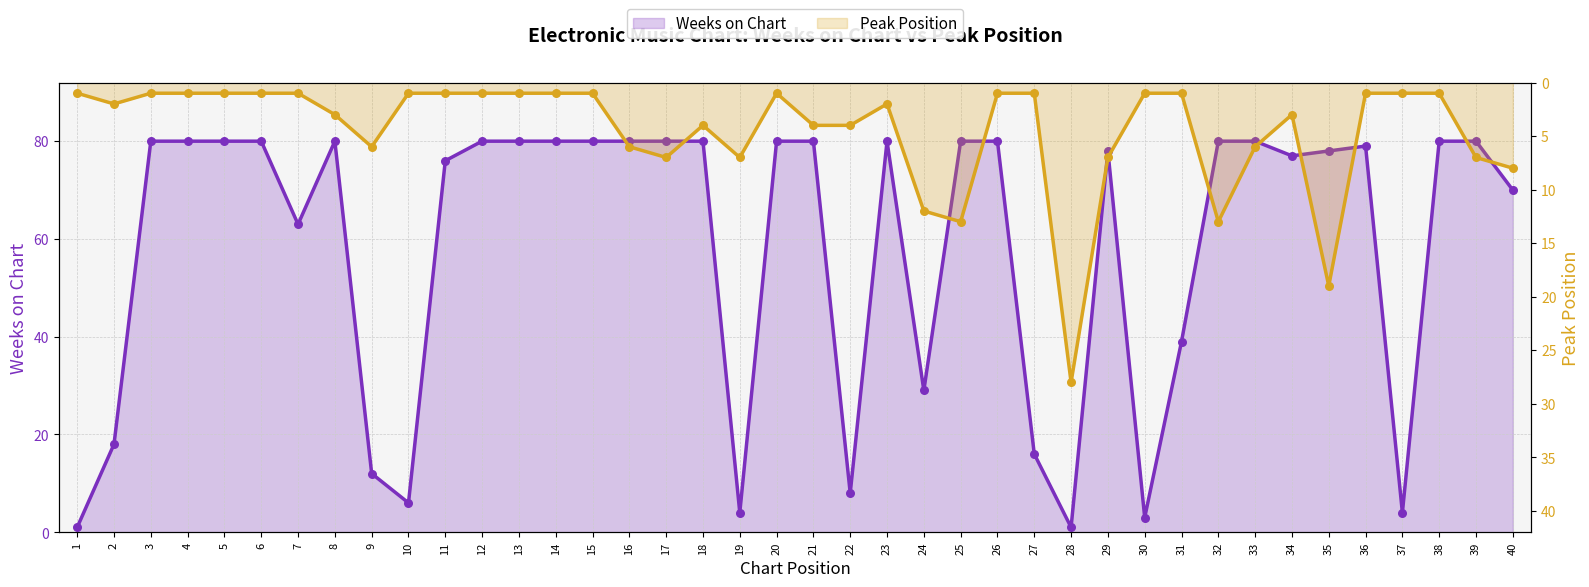

Which series contains the lowest Y value?

Weeks on Chart